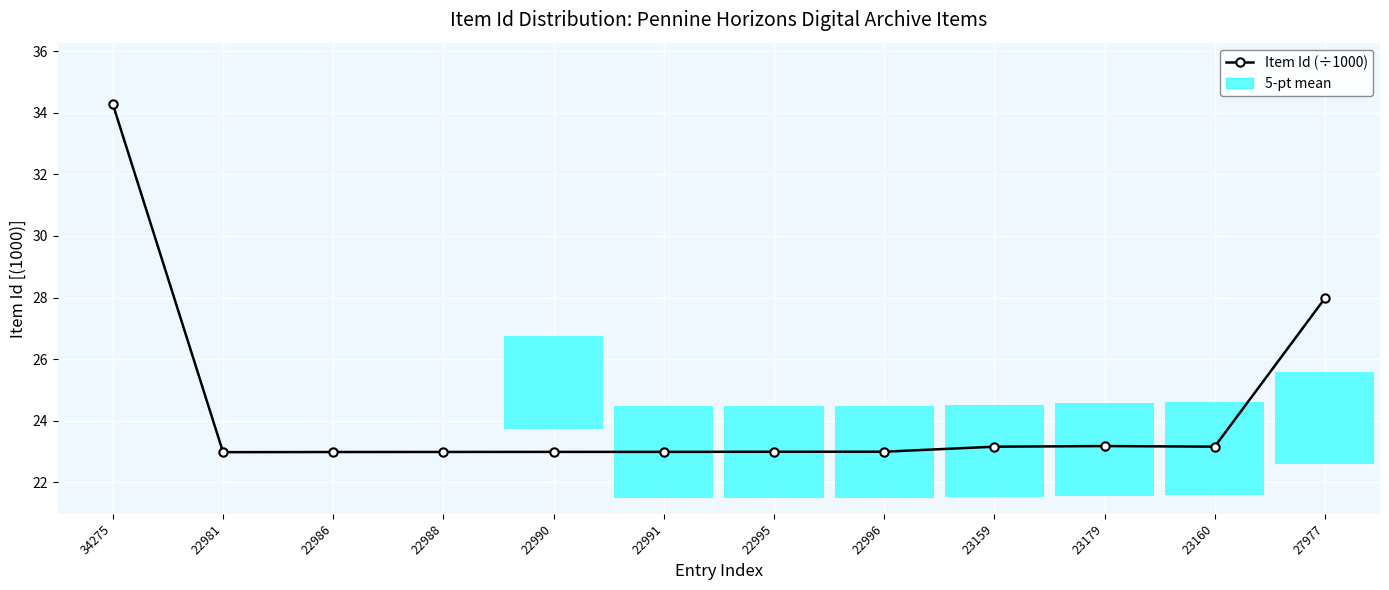

How many data points does each series have?

12